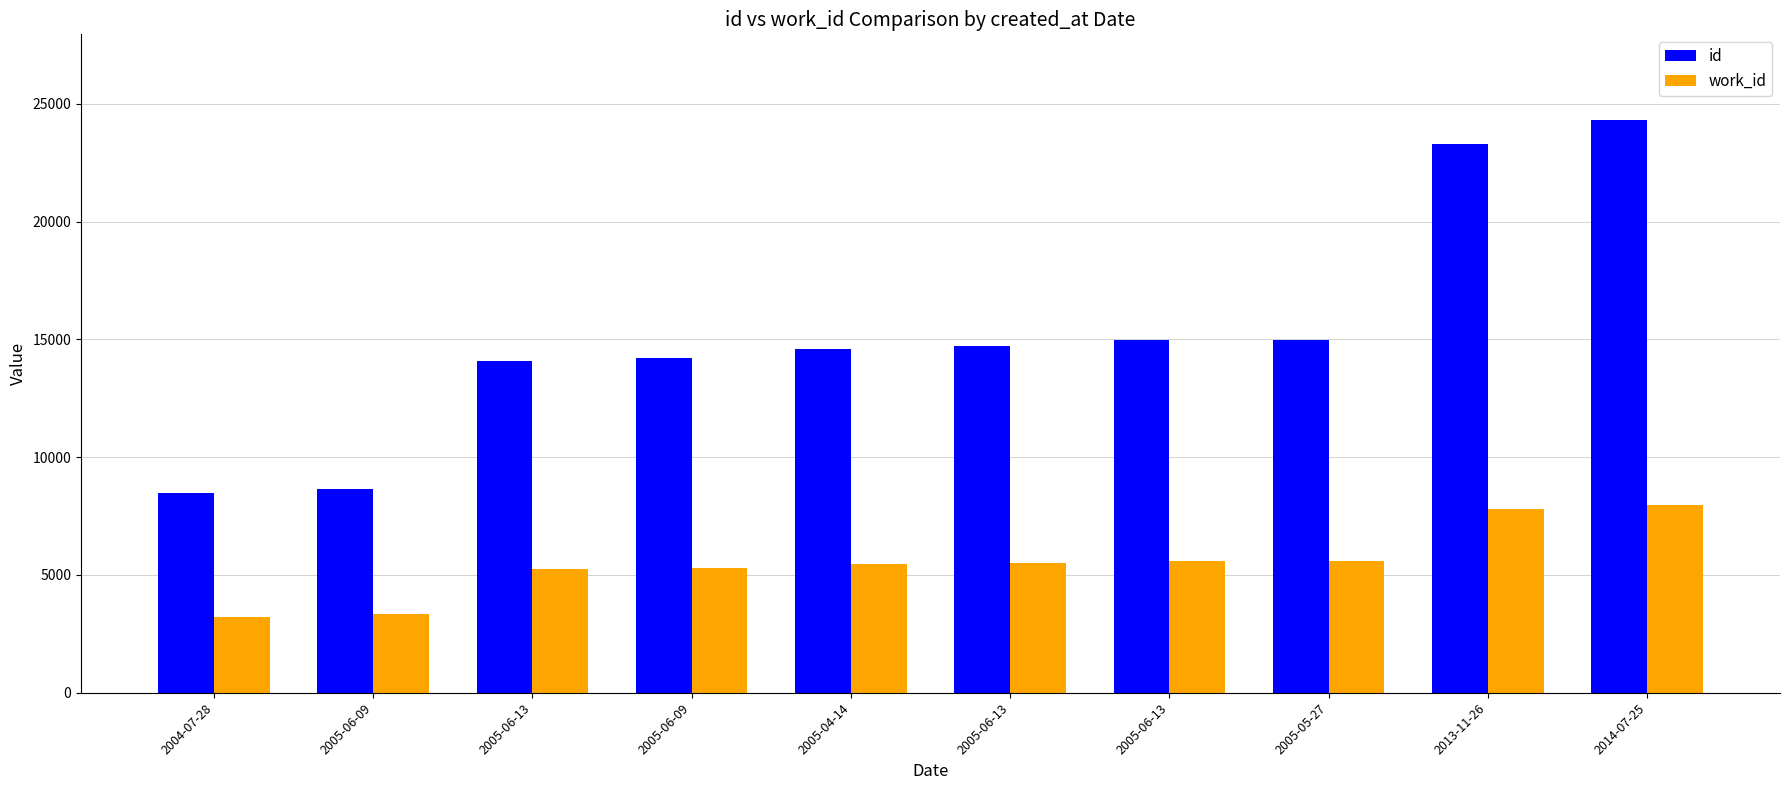

At which category does the chart reach its minimum across all series?

2004-07-28